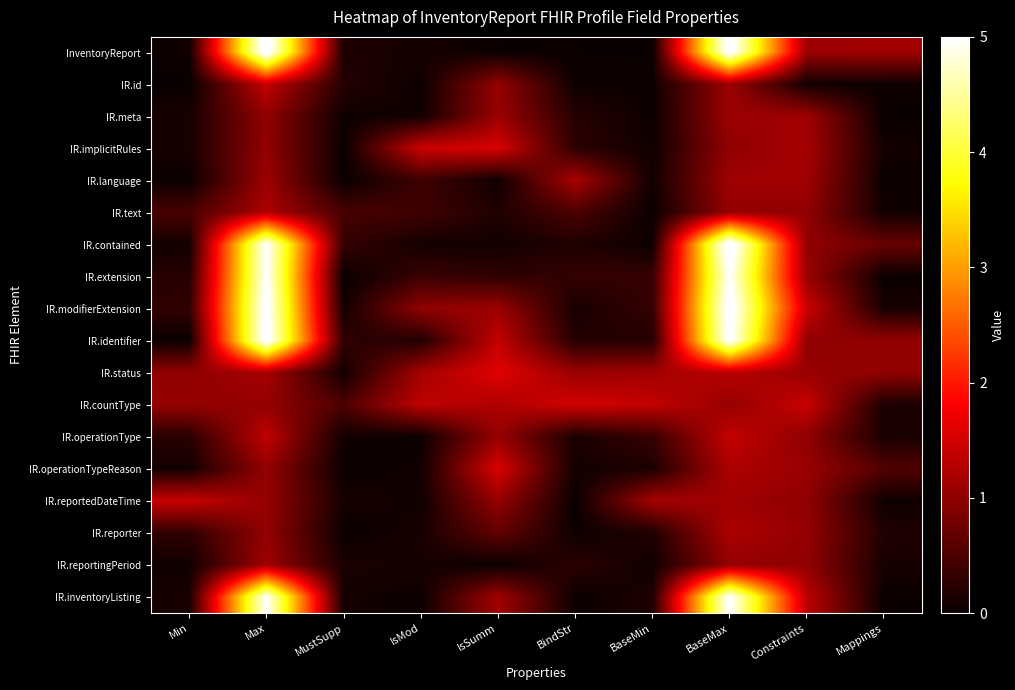

At which category is the sum across all series the highest?

BaseMax